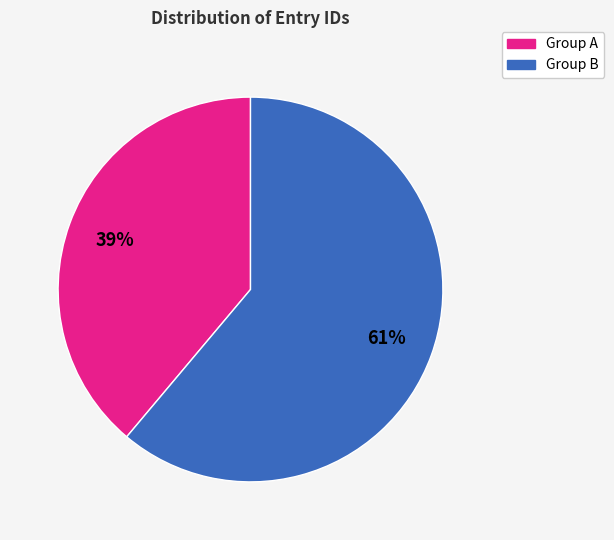

Is there a majority slice in this chart?

Yes